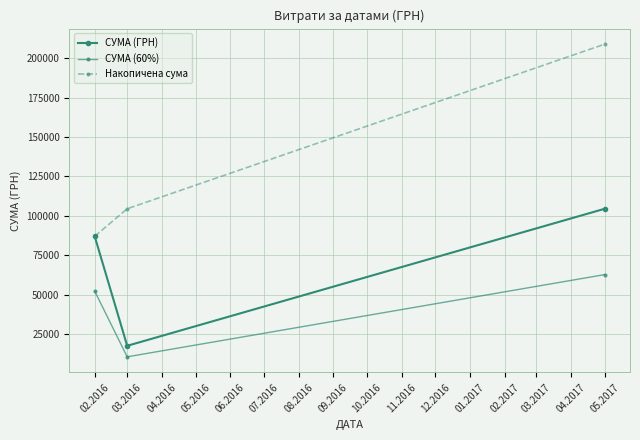

Which series has the largest total across all categories?

Накопичена сума